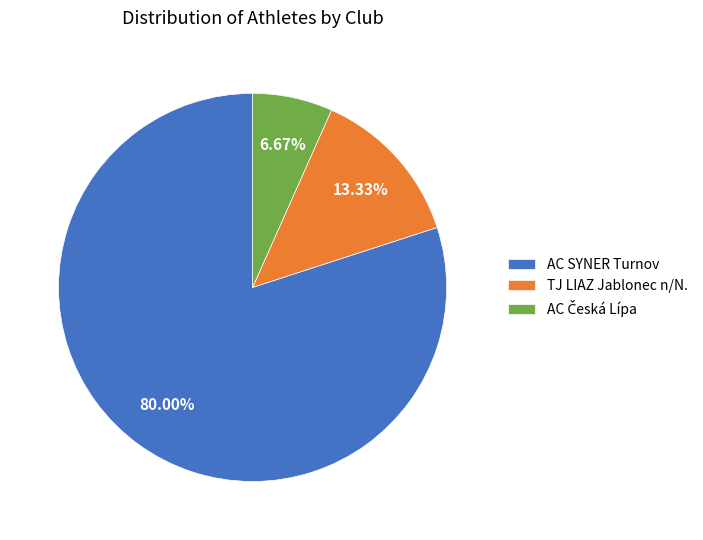

To the nearest percent, what is the average slice percentage?

33%